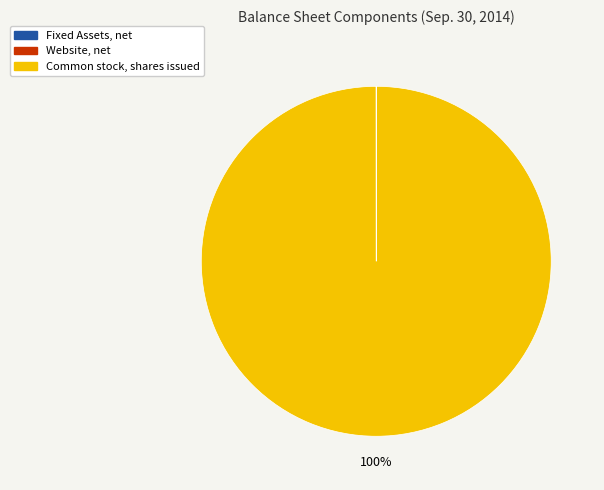

What percentage is the Common stock, shares issued slice, to the nearest percent?

100%